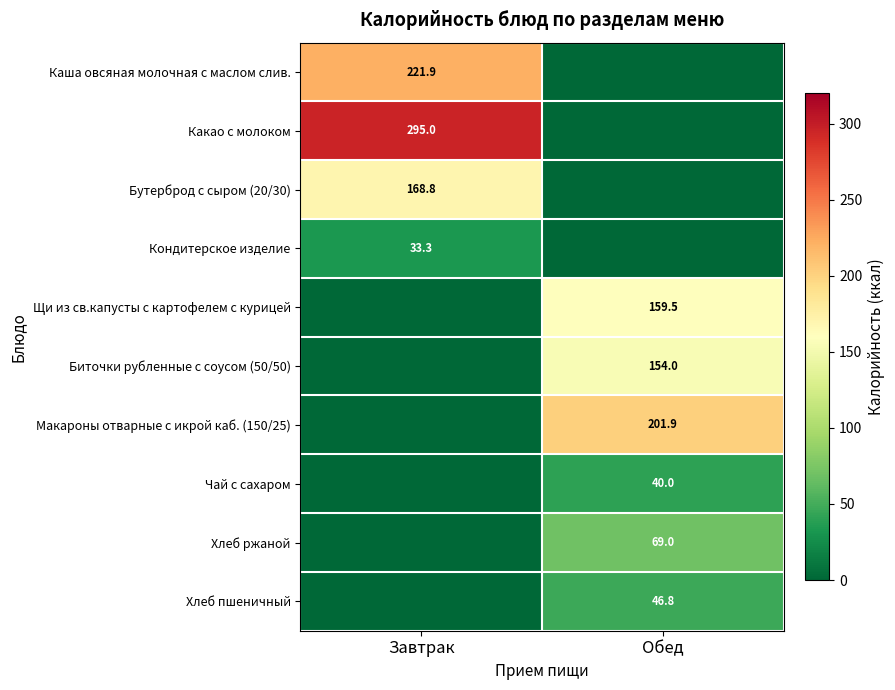

The Хлеб ржаной series shows 115.2 at Обед. True or false?

False